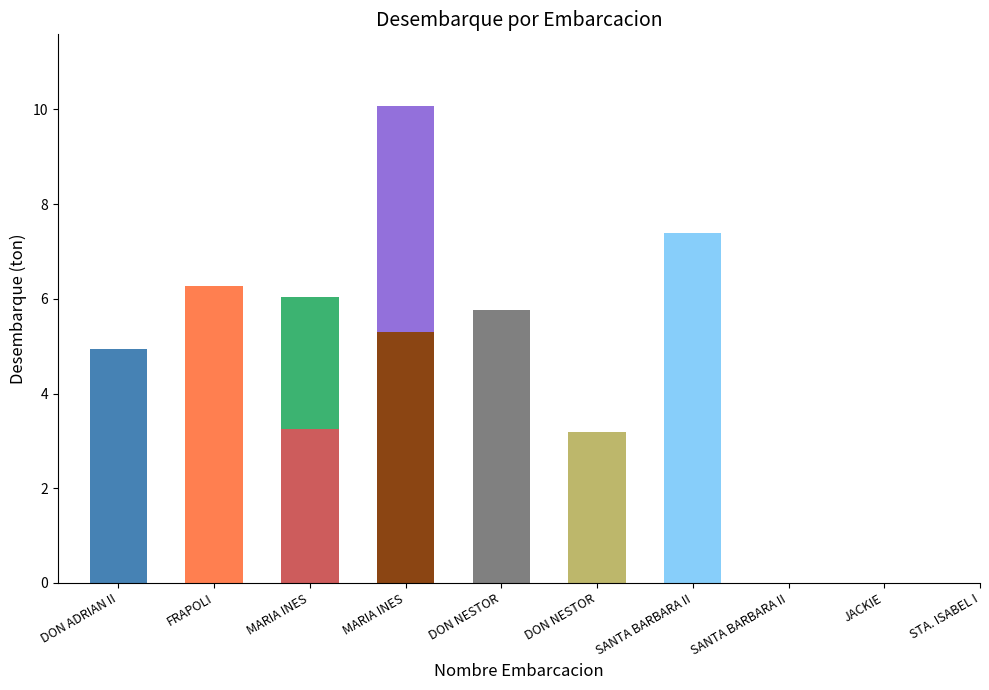

What is the sum of all values?

57.6